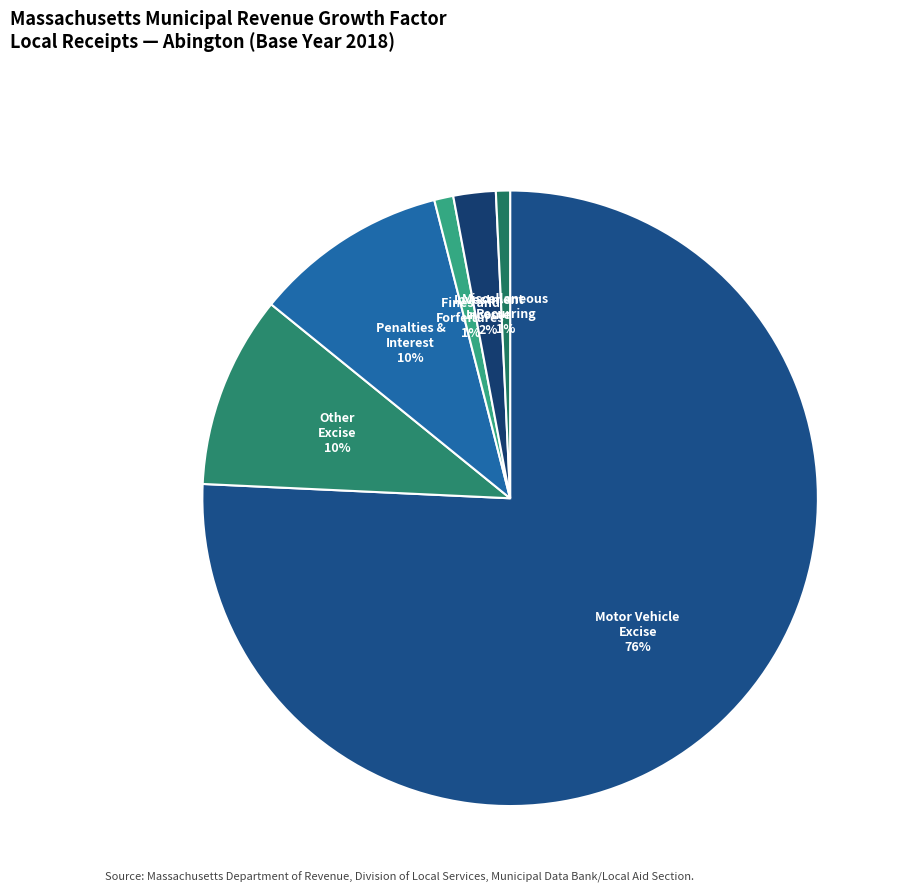

Is the sum of Other Excise and Fines and Forfeitures greater than half?

No